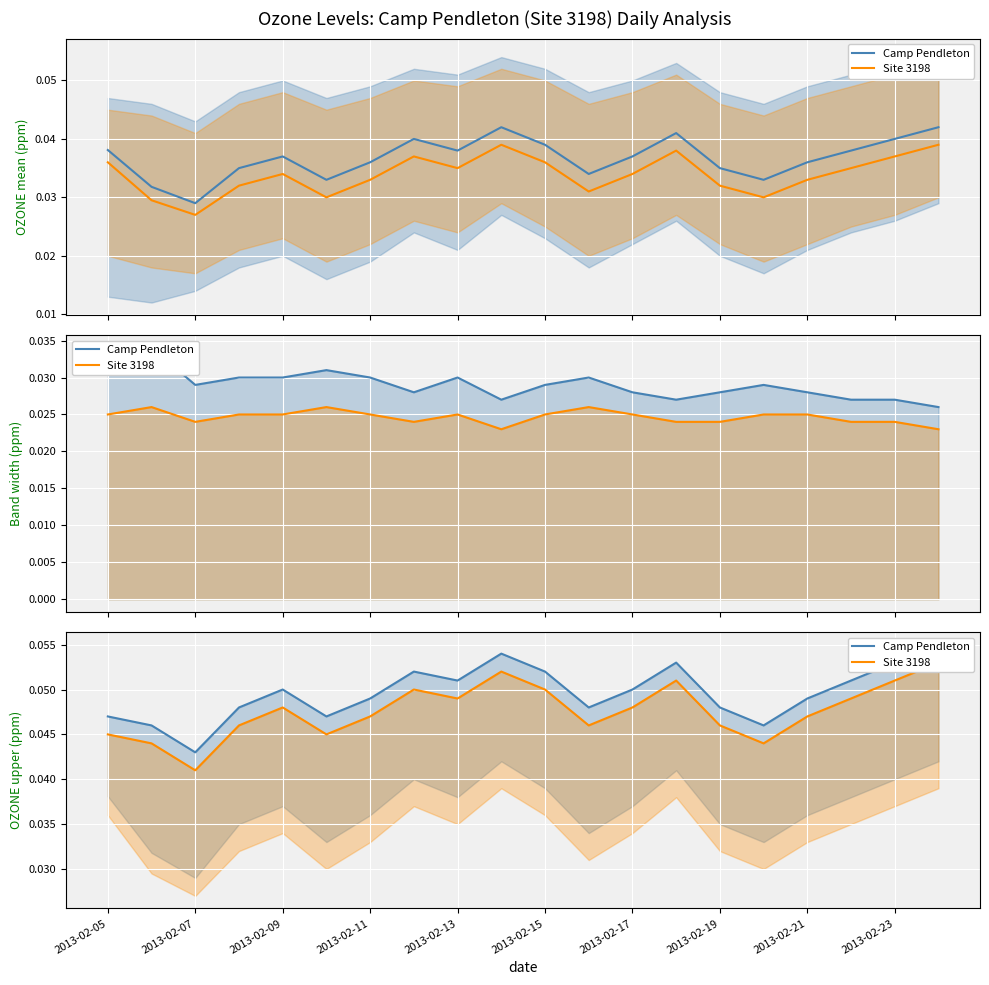

True or false: Camp Pendleton has a value of 0.1 at 13.

True